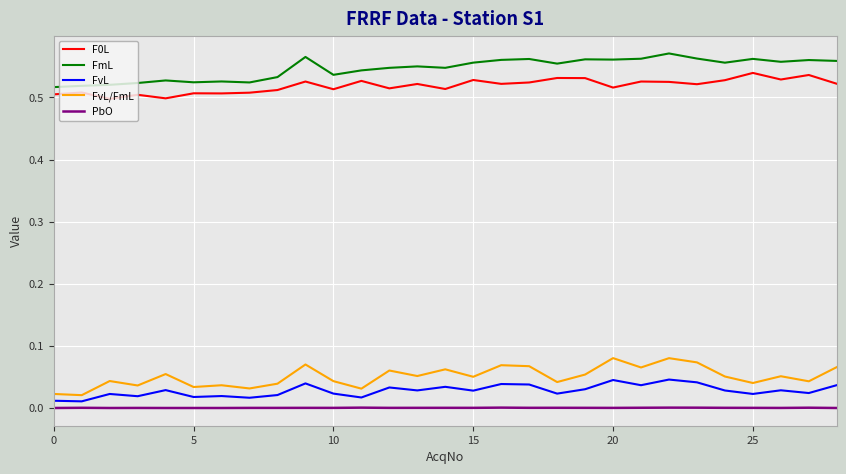

Which series has the largest total across all categories?

FmL